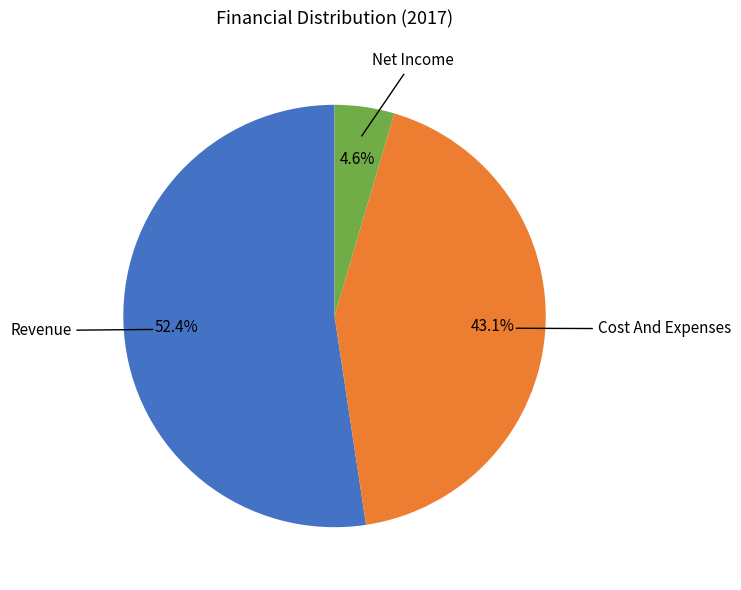

How much of the chart is everything except Net Income?

95.4%